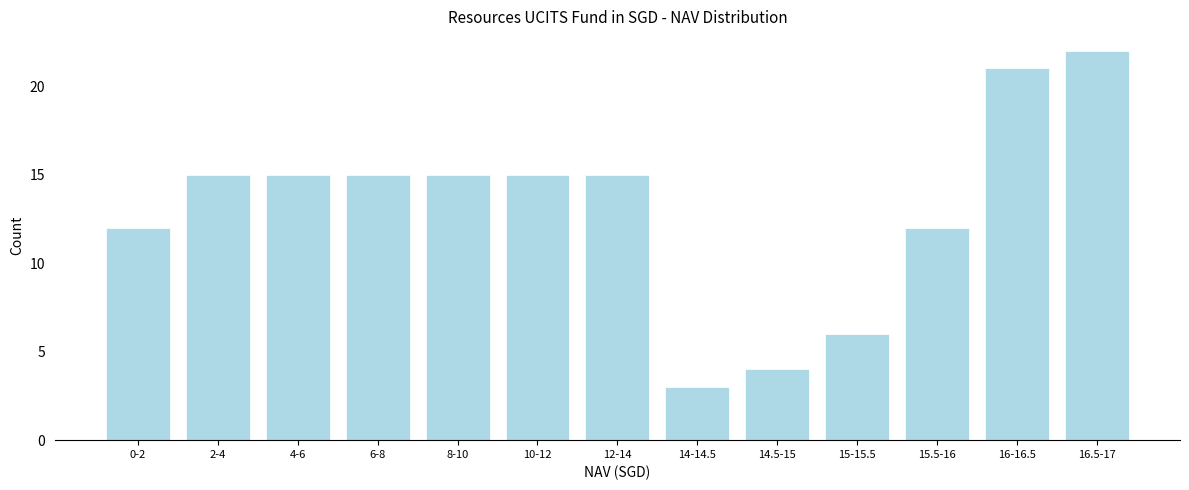

Reading left to right, what are all the values shown in this chart?

0-2=12	2-4=15	4-6=15	6-8=15	8-10=15	10-12=15	12-14=15	14-14.5=3	14.5-15=4	15-15.5=6	15.5-16=12	16-16.5=21	16.5-17=22